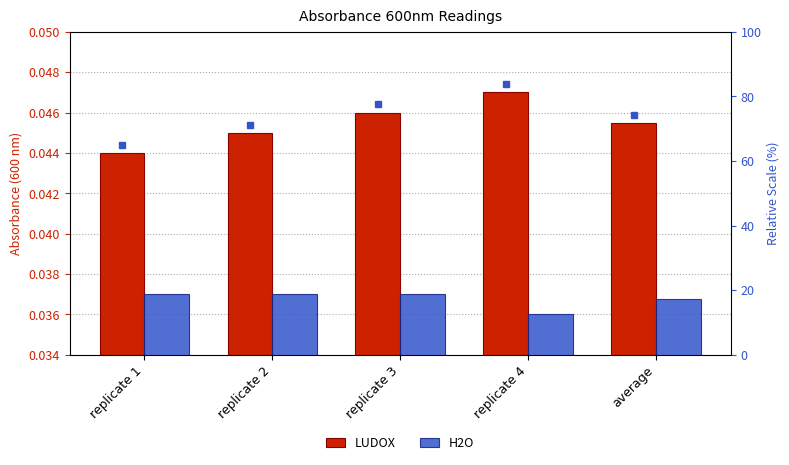

Is it true that LUDOX equals 0.1 at replicate 1?

False